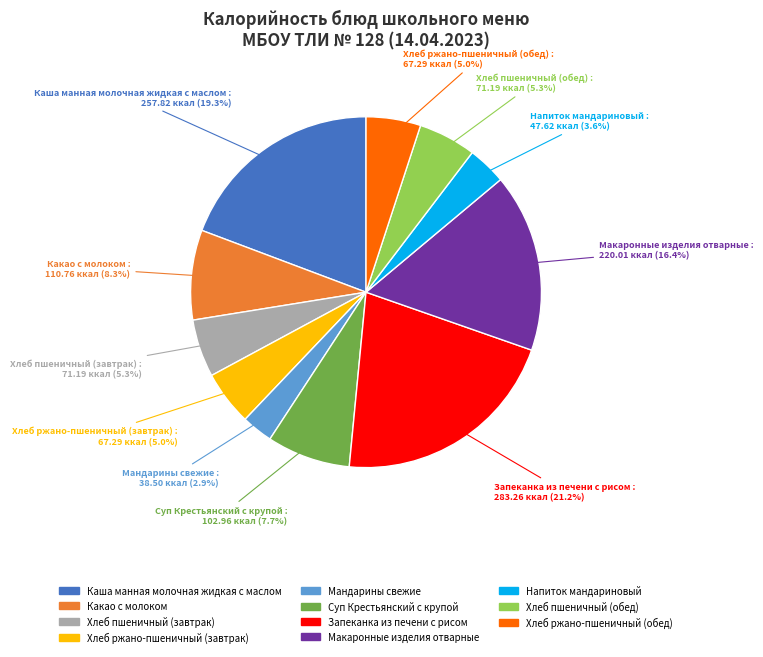

What percentage is the Запеканка из печени с рисом slice, to the nearest percent?

21%